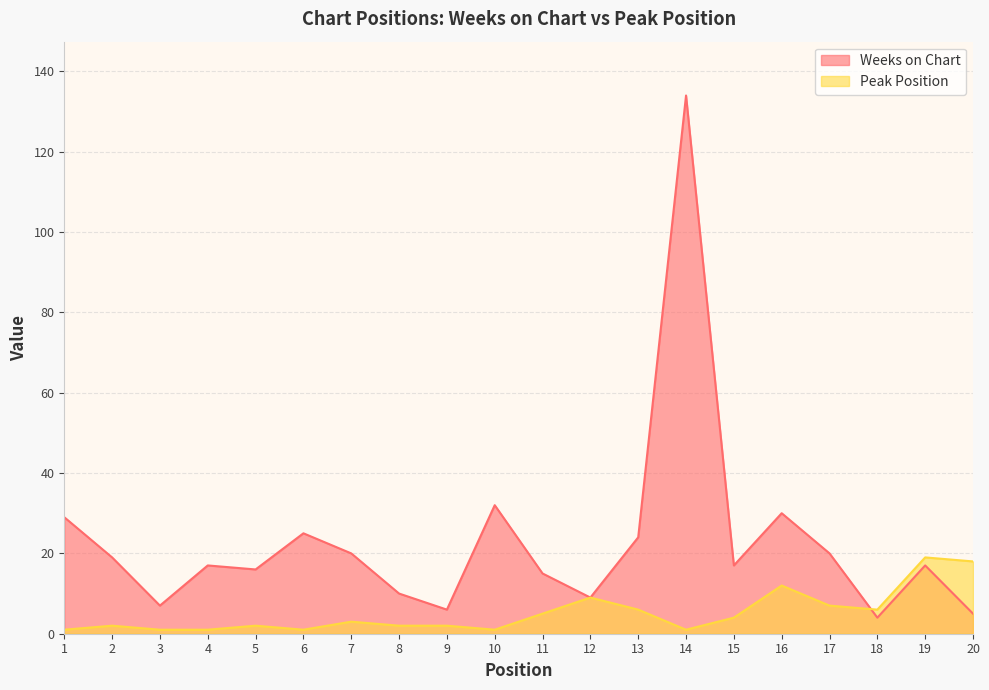

Where do Peak Position and Weeks on Chart first cross each other?

17 and 18